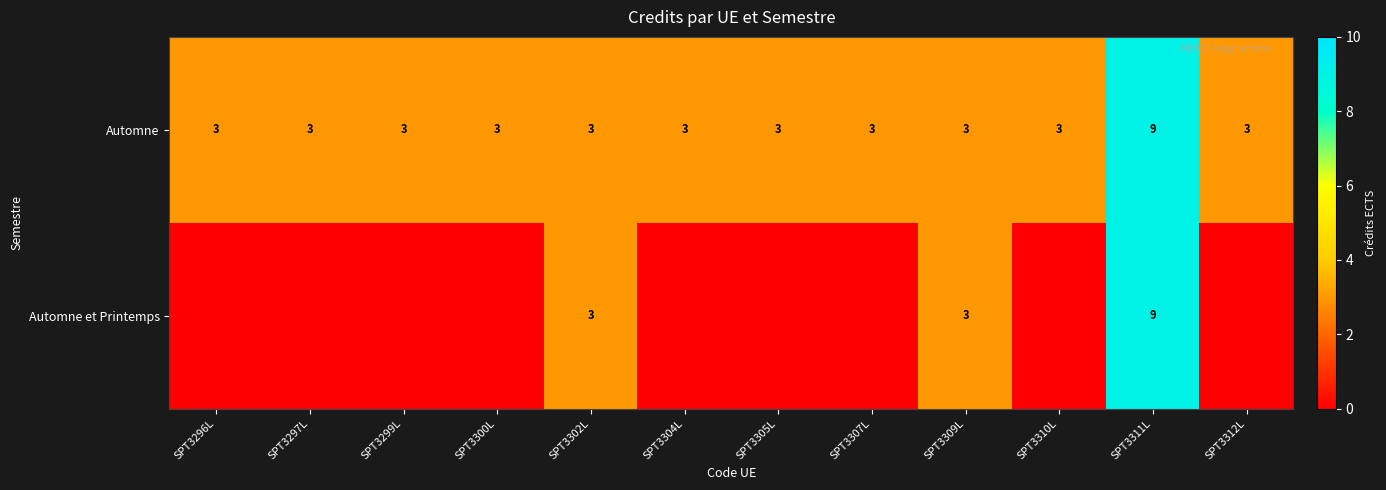

At which label does Automne reach its peak?

SPT3311L